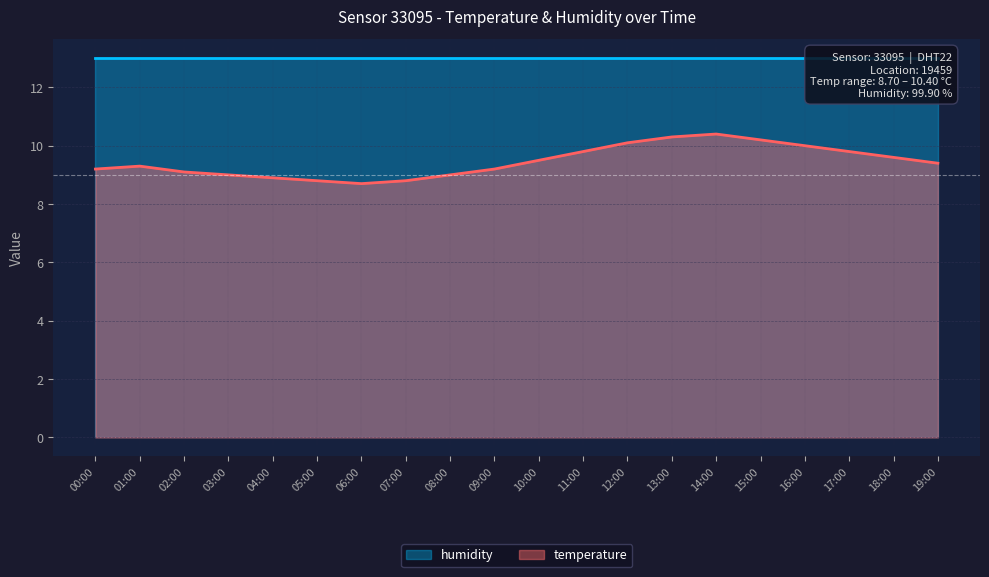

What is the value of the 13th point from the left?

10.1